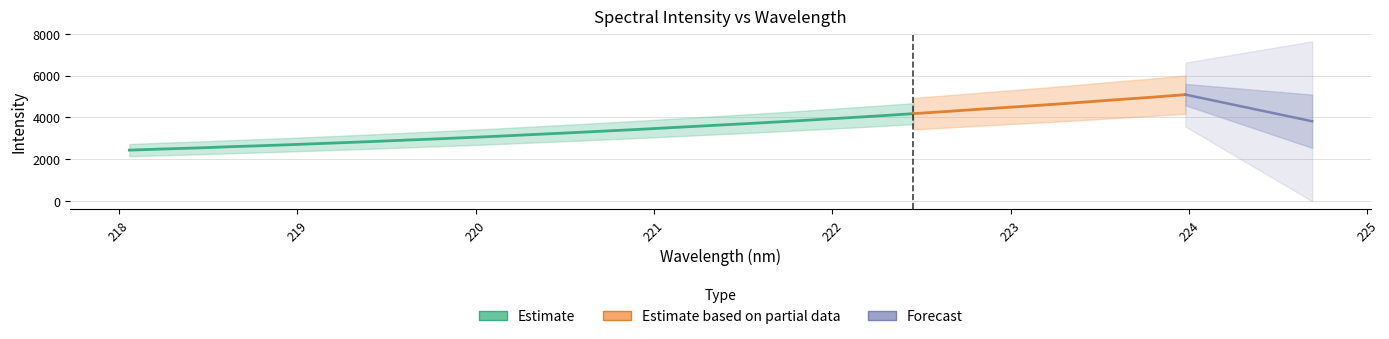

Which label corresponds to the smallest value in the chart?

218.0596